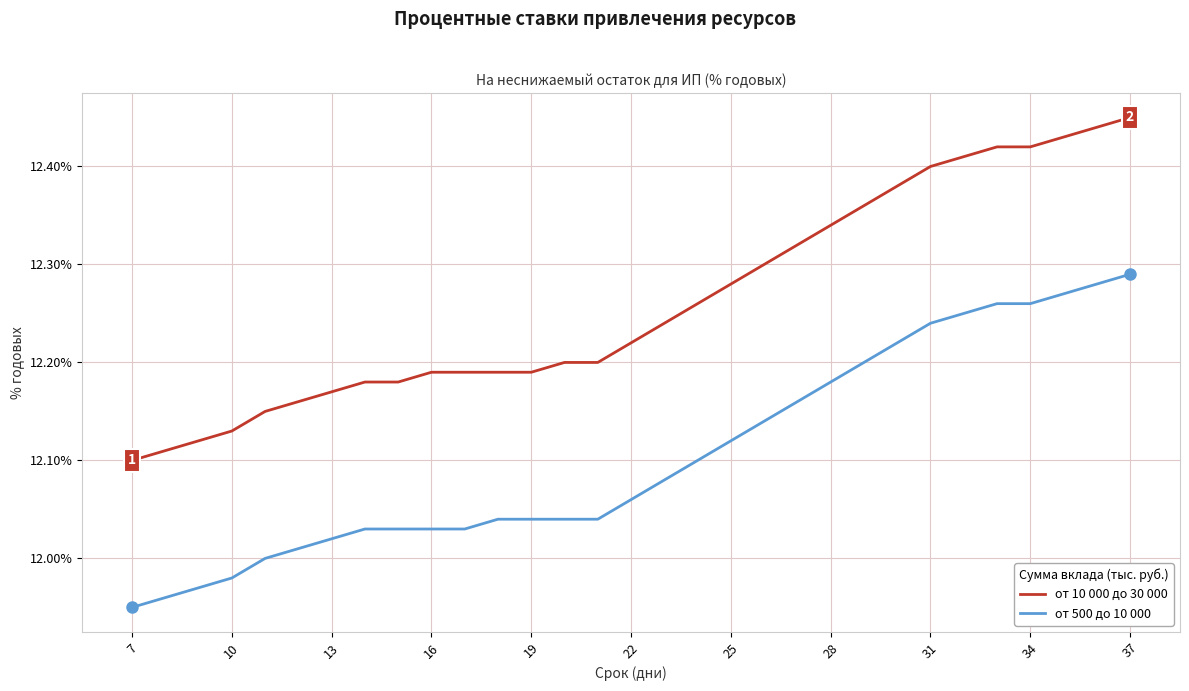

List the series in order of their overall mean, highest first.

от 10 000 до 30 000, от 500 до 10 000